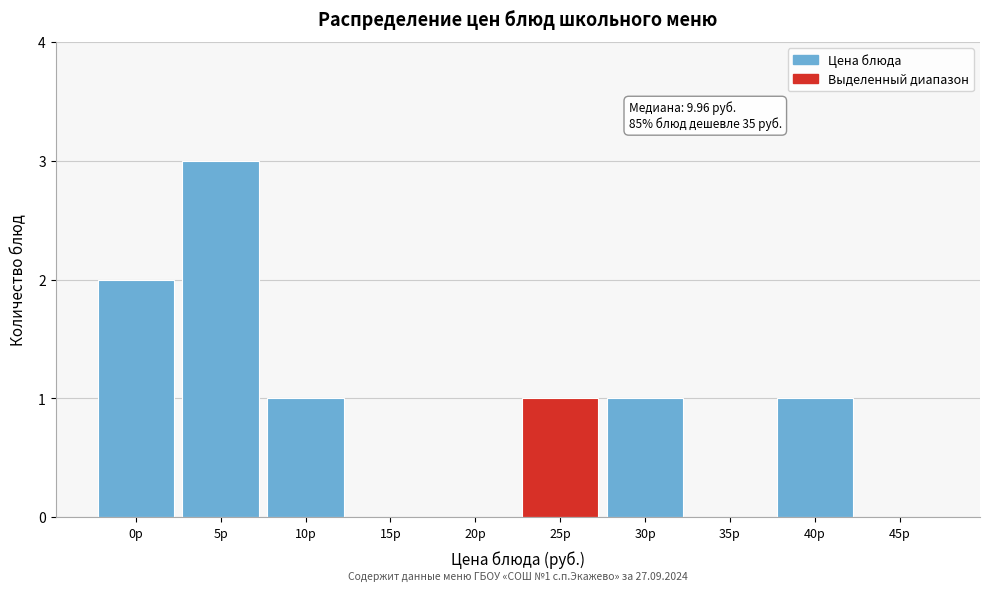

Reading left to right, what are all the values shown in this chart?

0р=2	5р=3	10р=1	15р=0	20р=0	25р=1	30р=1	35р=0	40р=1	45р=0